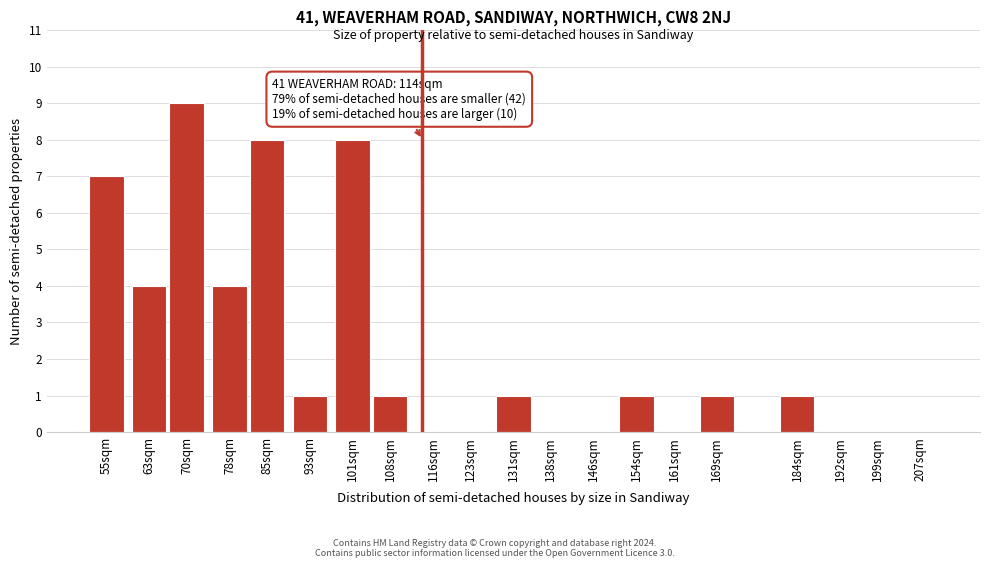

Reading right to left, transcribe all the data shown in this chart.

207sqm=0	199sqm=0	192sqm=0	184sqm=1	169sqm=1	161sqm=0	154sqm=1	146sqm=0	138sqm=0	131sqm=1	123sqm=0	116sqm=0	108sqm=1	101sqm=8	93sqm=1	85sqm=8	78sqm=4	70sqm=9	63sqm=4	55sqm=7